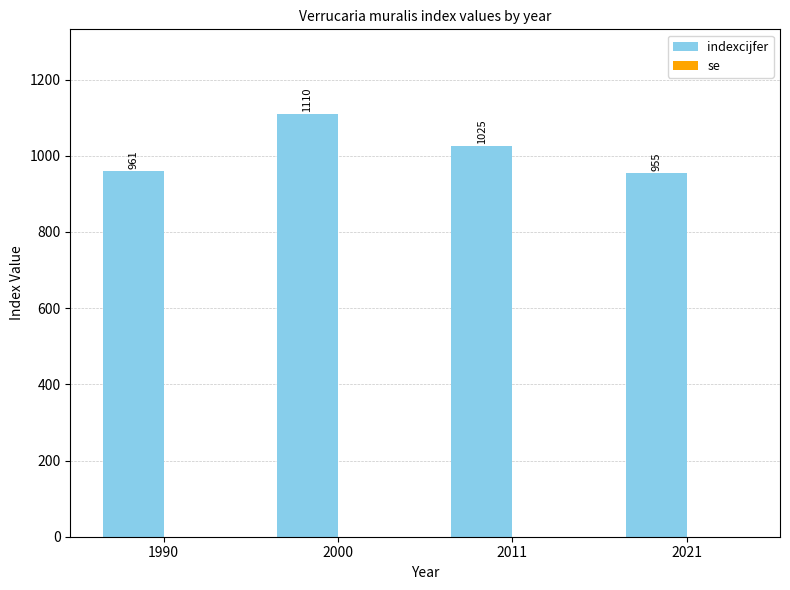

Is it true that the value at 2021 is 955?

True